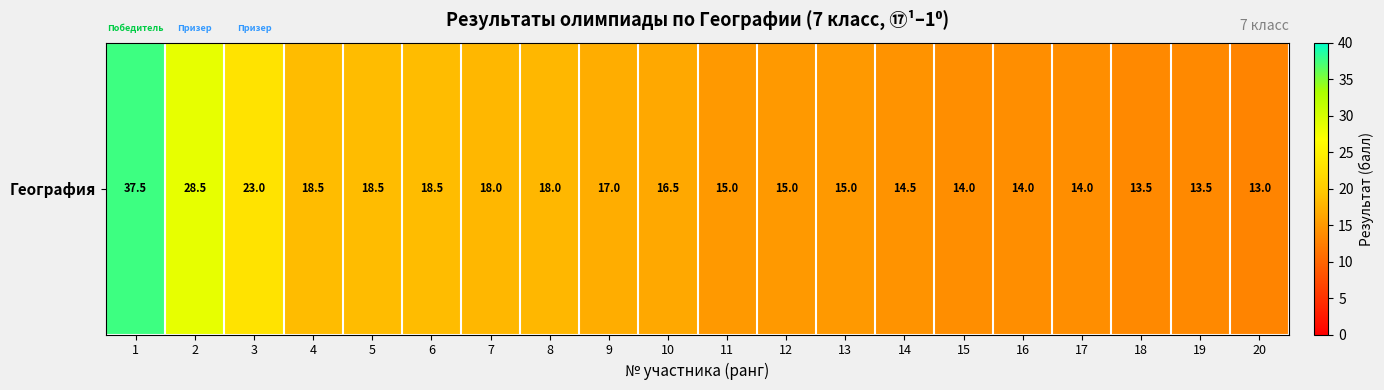

Approximately how many times larger is the value at 14 compared to 4?

0.8